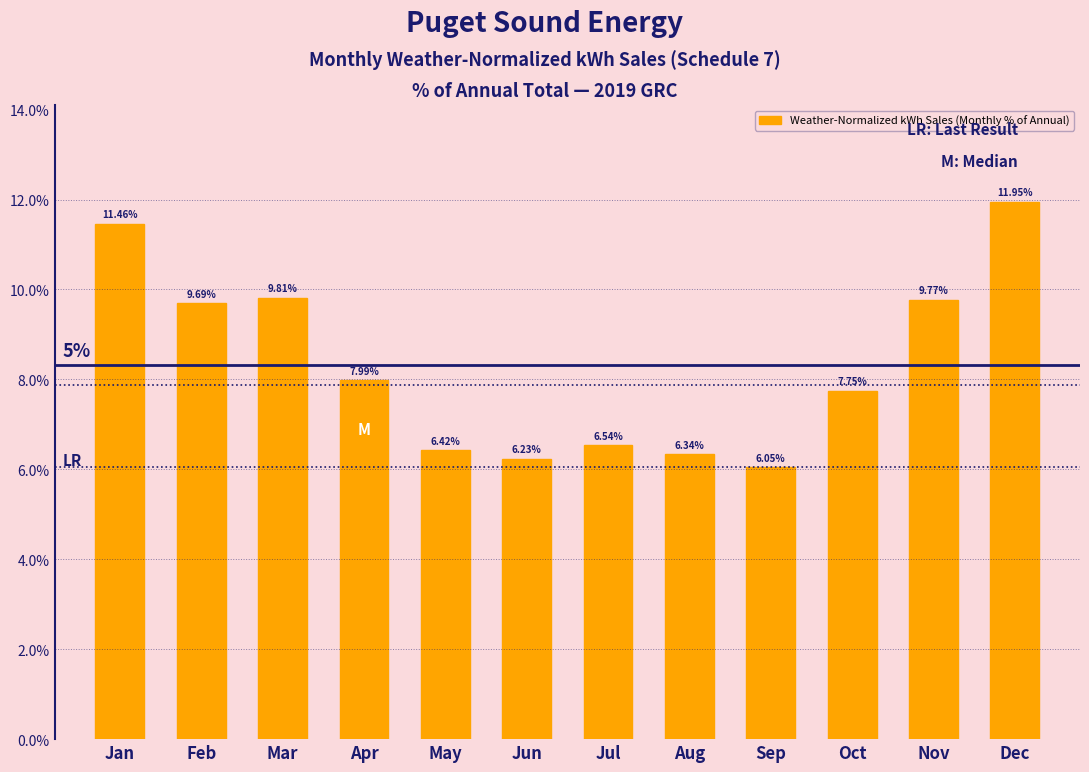

Which category has the highest value across all series?

Dec